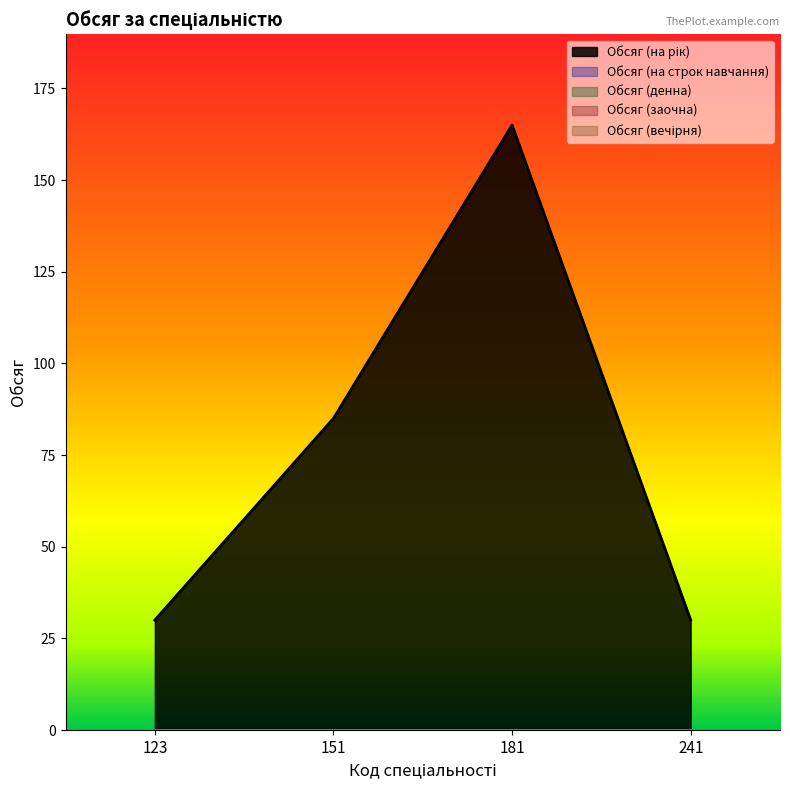

Rank the series at 181 from lowest to highest value.

Обсяг (на строк навчання), Обсяг (денна), Обсяг (заочна), Обсяг (вечірня), Обсяг (на рік)